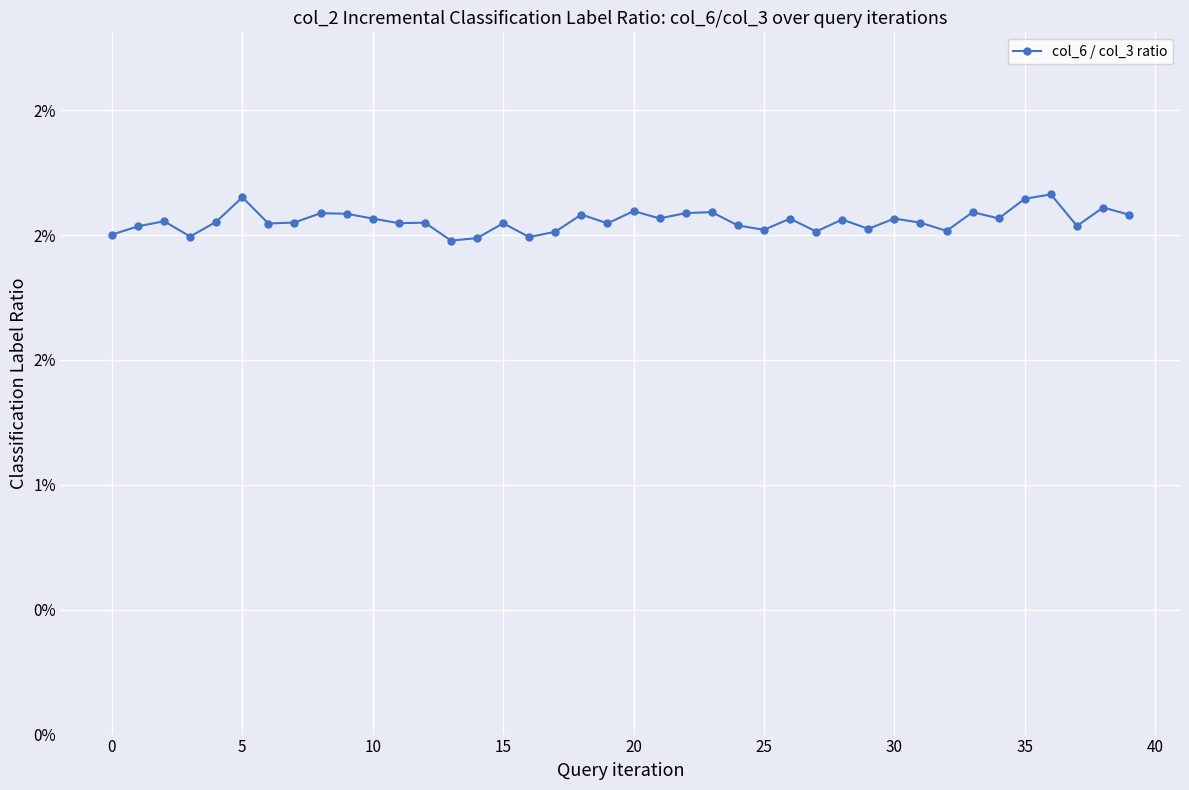

What is the label of the 12th point from the right?

28